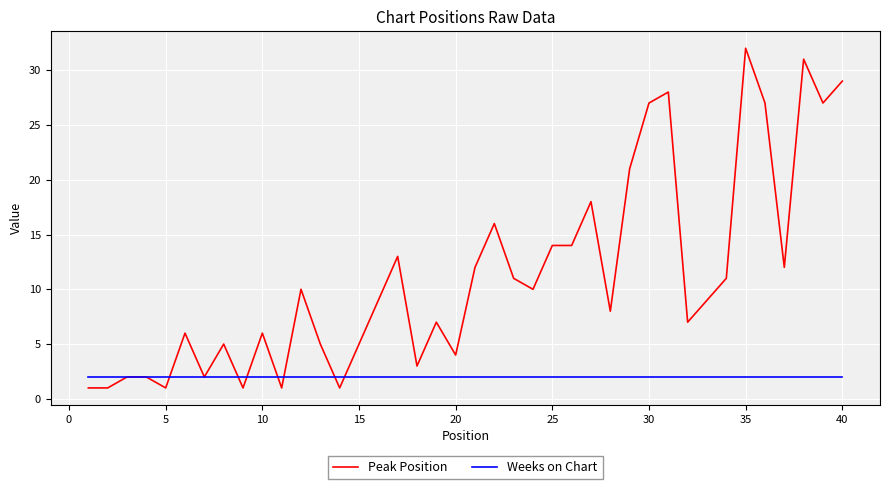

What are all the series names shown in the legend?

Peak Position, Weeks on Chart